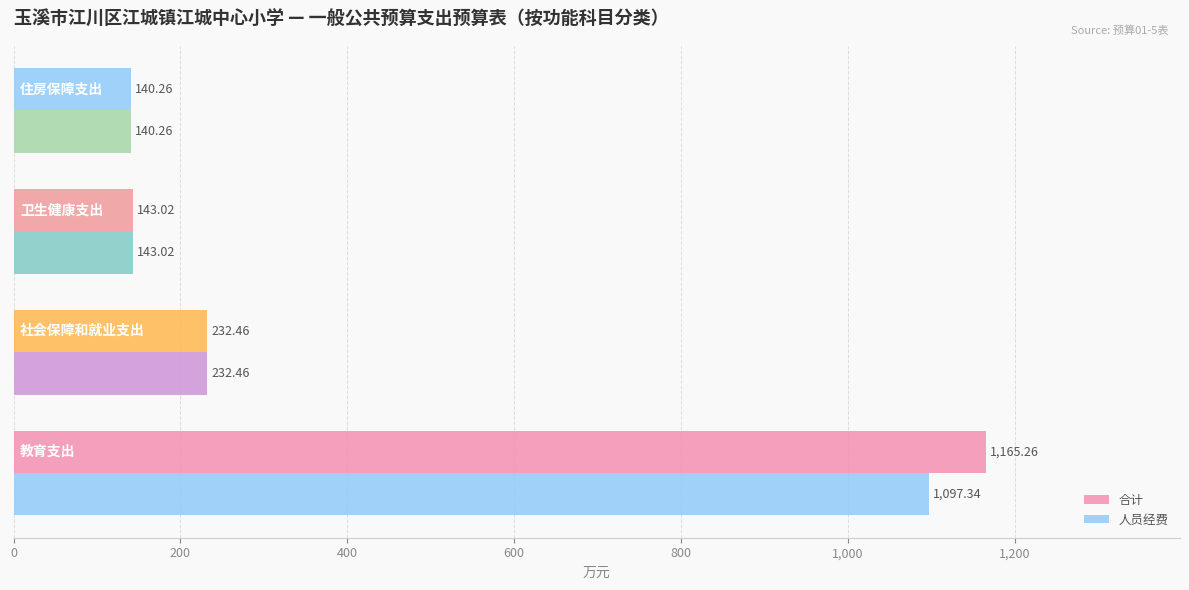

Reading right to left, extract all data points from this chart.

合计: 140.3	143.0	232.5	1165.3
人员经费: 140.3	143.0	232.5	1097.3